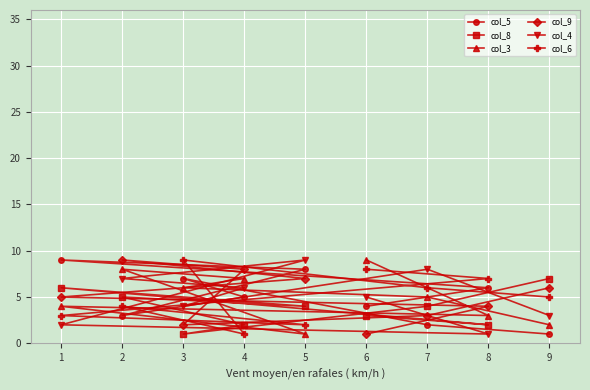

Rank the series at 5 from highest to lowest value.

col_4, col_5, col_9, col_8, col_6, col_3